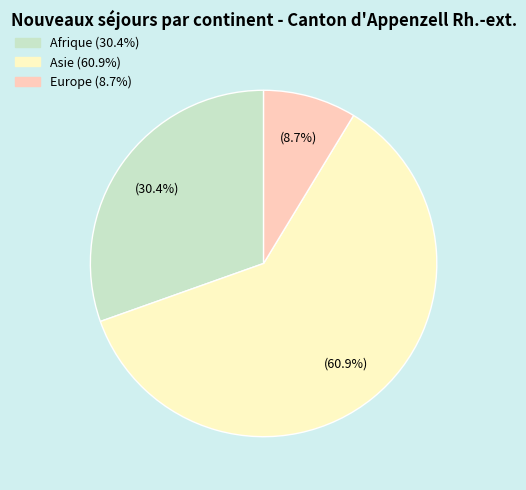

Does any single category account for the majority?

Yes